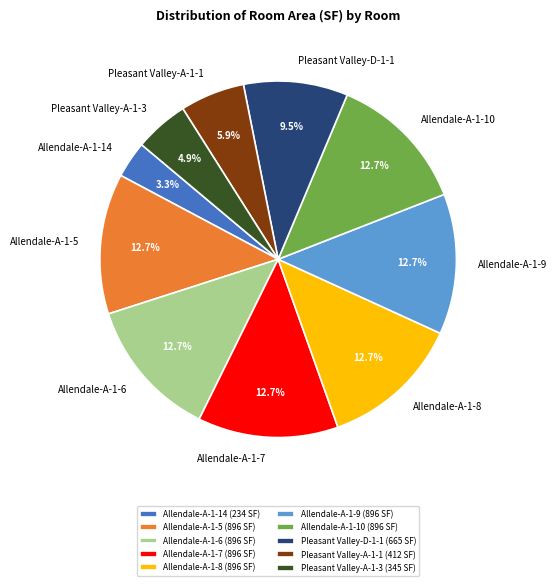

Does Allendale-A-1-5 (896 SF) account for over 50% of the chart?

No